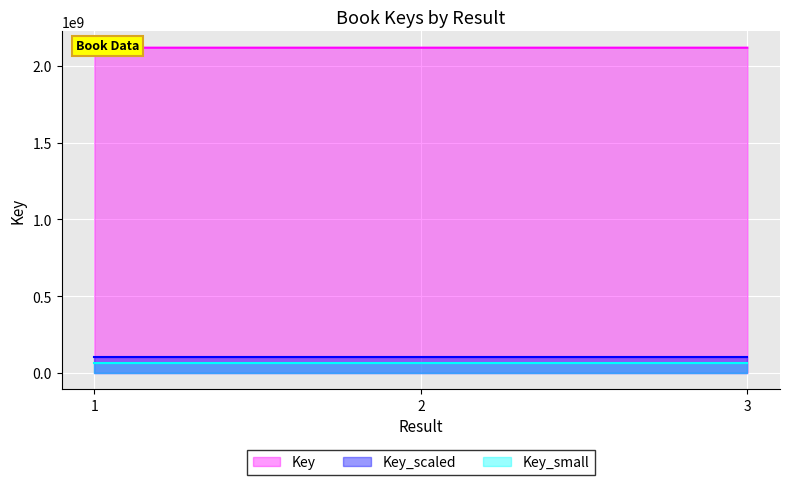

What is the difference between the values at 2 and 3?

1070